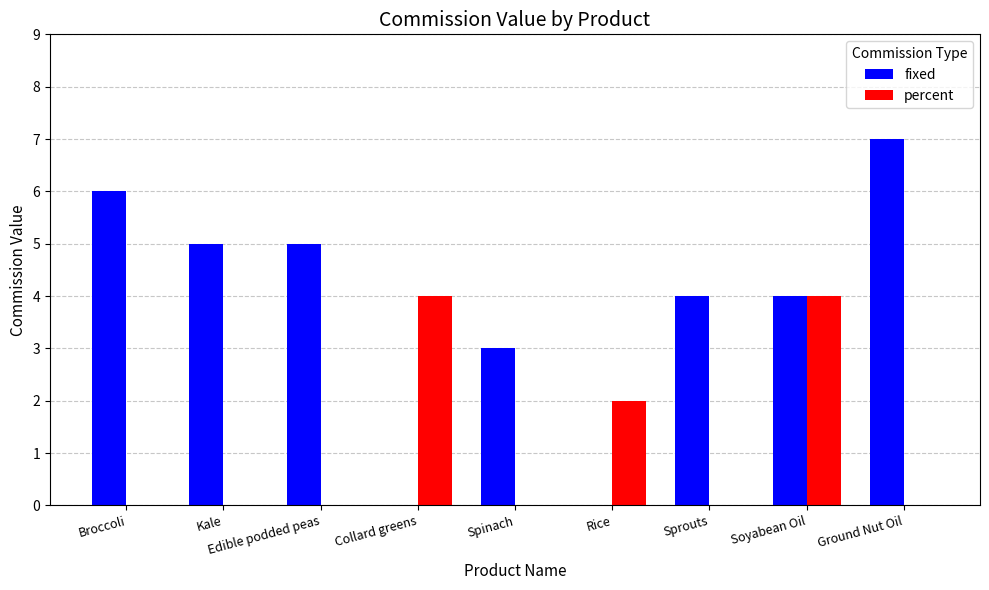

Is it true that fixed equals 4 at Soyabean Oil?

True